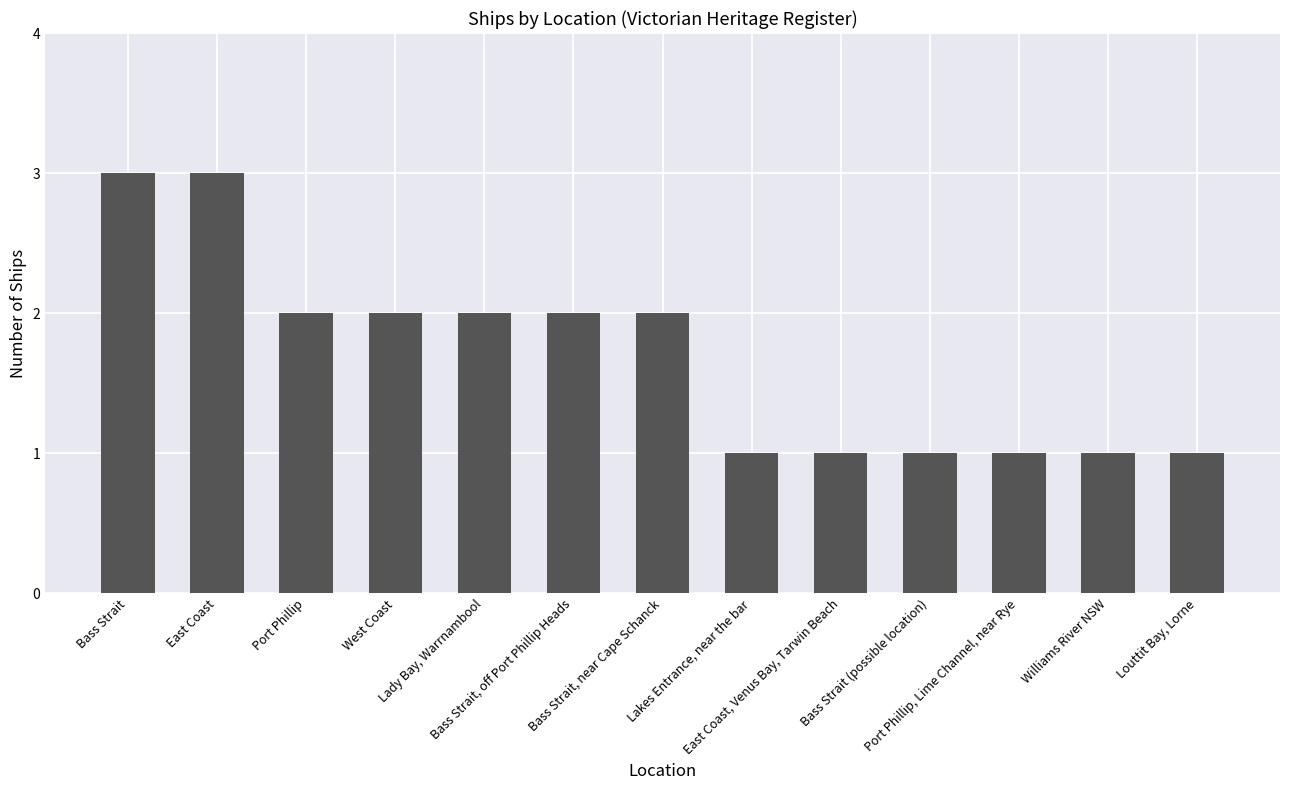

Reading left to right, what are all the values shown in this chart?

3	3	2	2	2	2	2	1	1	1	1	1	1